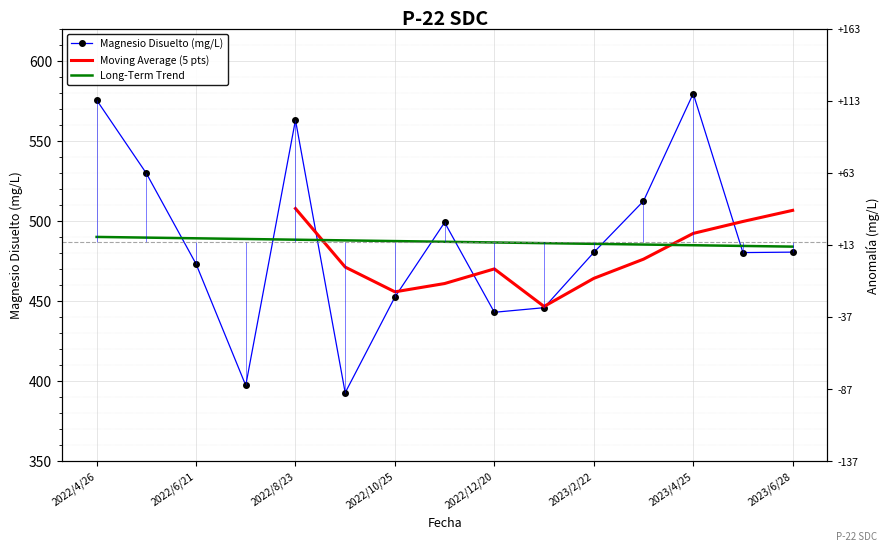

What is the difference between the values at 2022/8/23 and 2023/3/28?

50.6